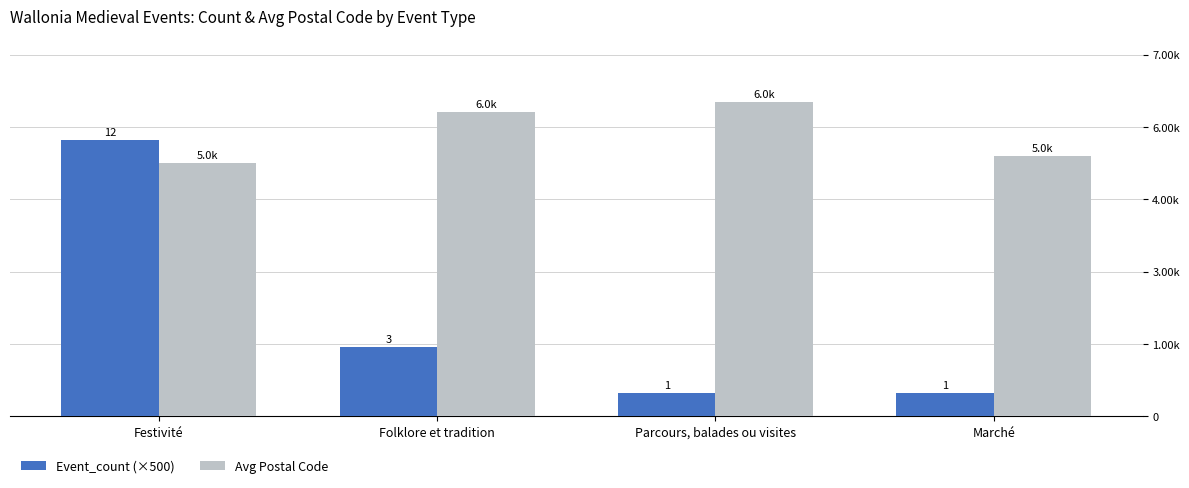

At which label is Event_count (×500) closest to 3250?

Folklore et tradition